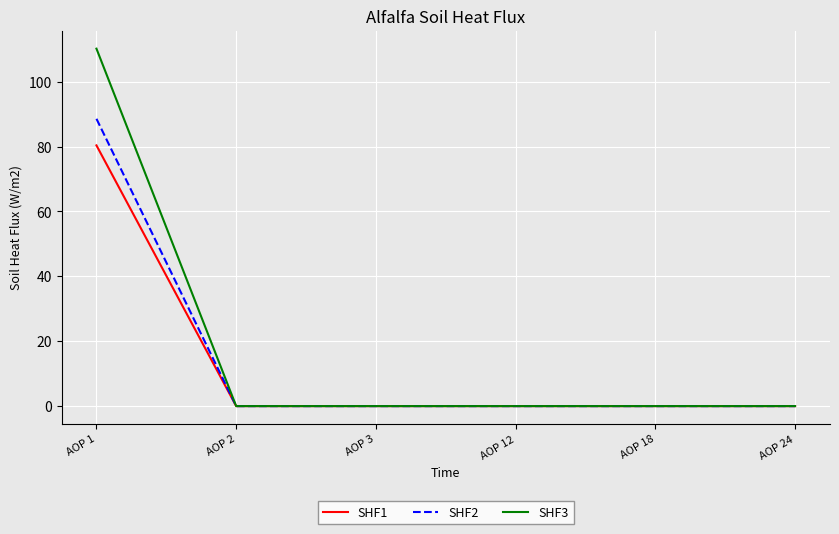

Which label corresponds to the largest value in the chart?

AOP 1